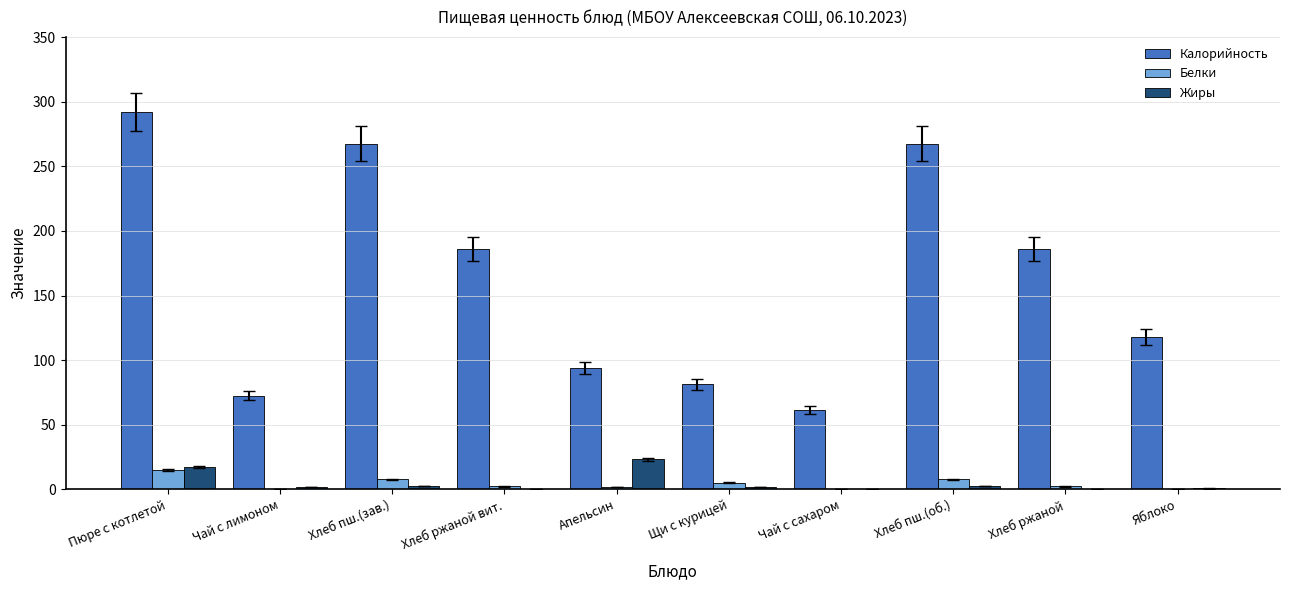

At which category is the sum across all series the highest?

Пюре с котлетой